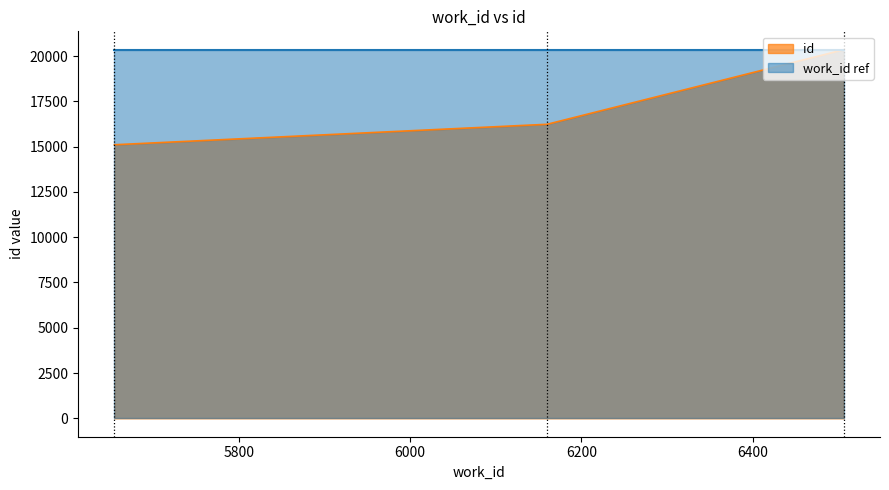

What is the maximum value shown in the chart?

20354